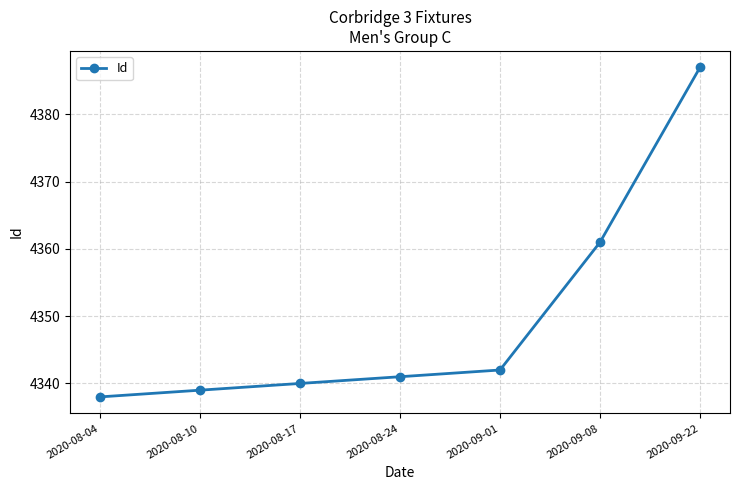

True or false: there are more than 0 points higher than both neighbors.

False